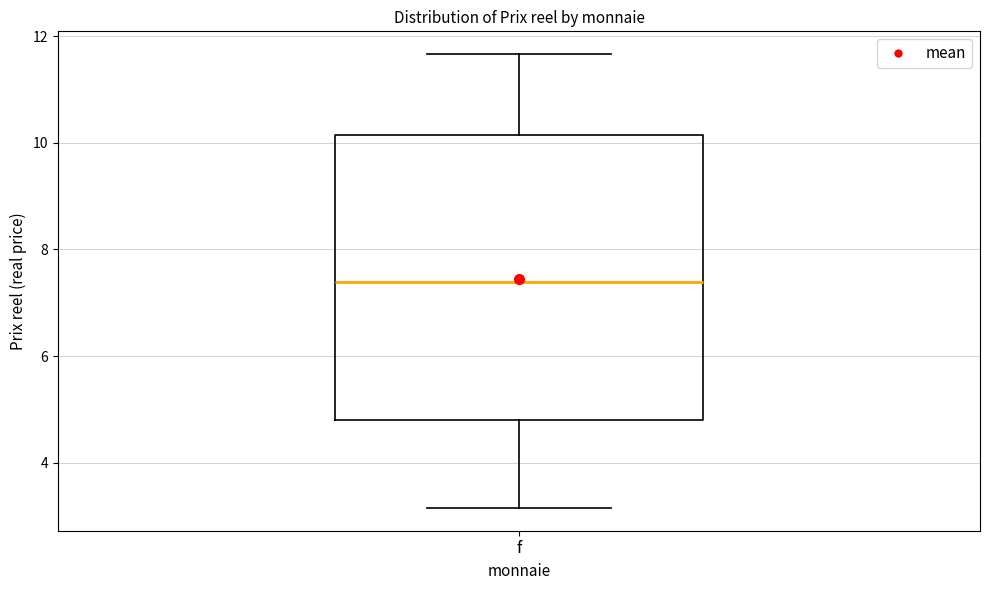

Read this box plot against the y-axis: the position of the median line, the range covered by the box, and the ends of both whiskers. The values are not printed on the chart, so give them approximately, as read against the axis.

median 7.4, box 4.8 to 10.2, whiskers 3.2 to 11.6